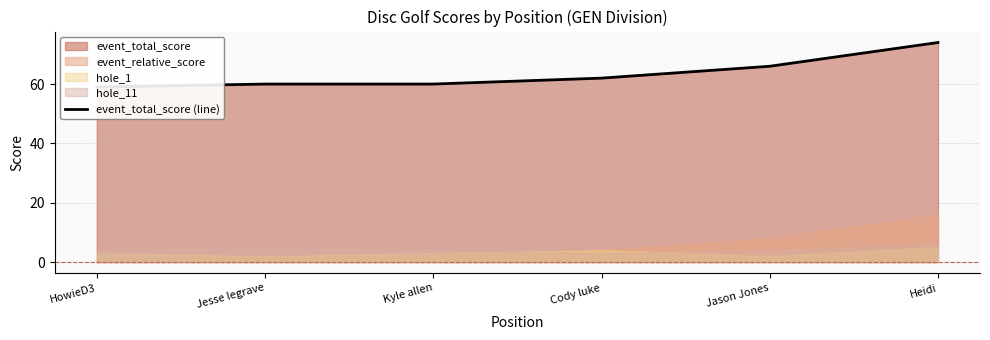

What is the difference between the second highest and minimum values?

7